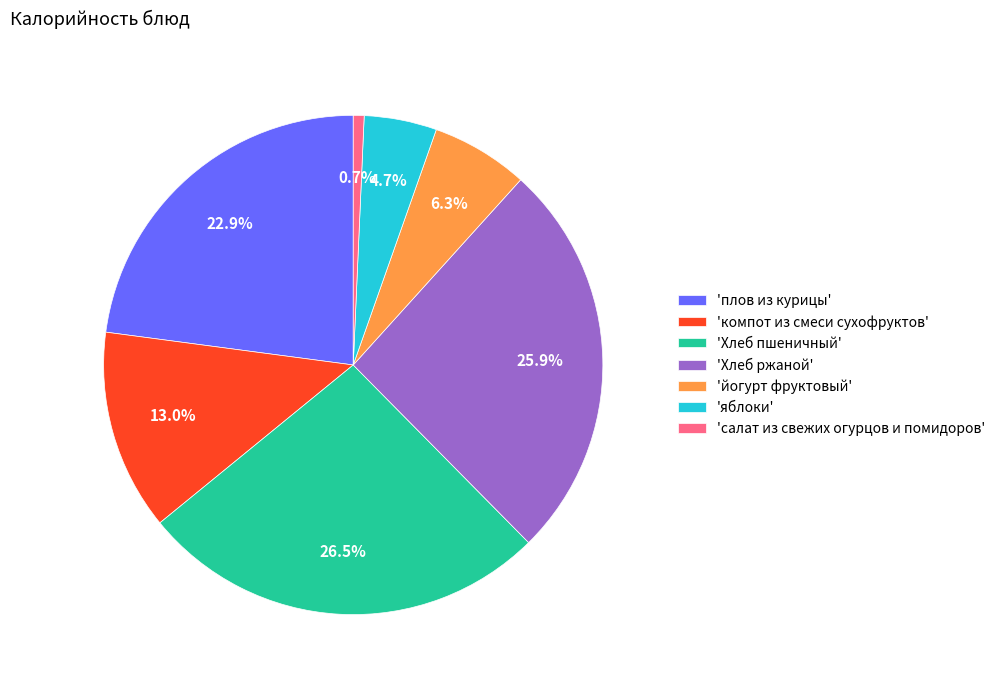

Combined, what portion of the pie is 'Хлеб пшеничный' and 'плов из курицы'?

49.4%